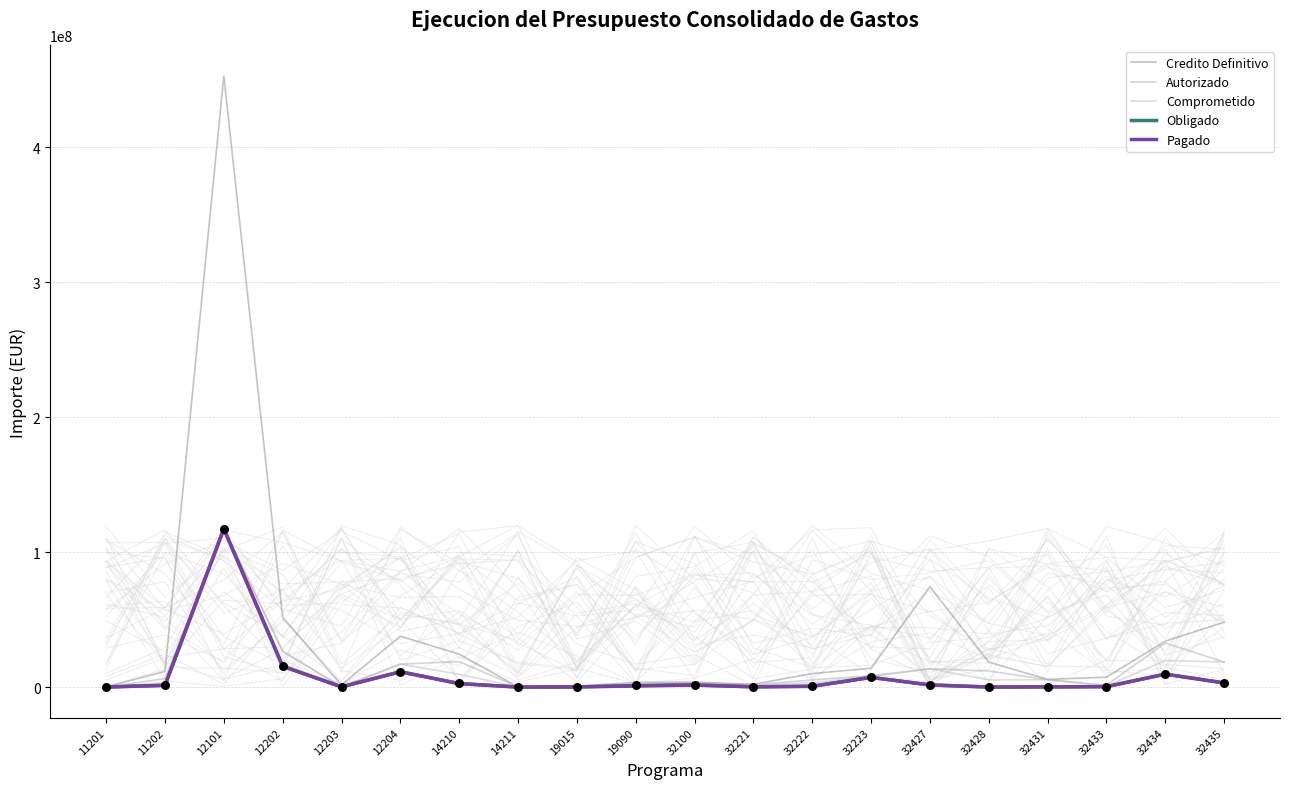

At which category is the sum across all series the highest?

12101